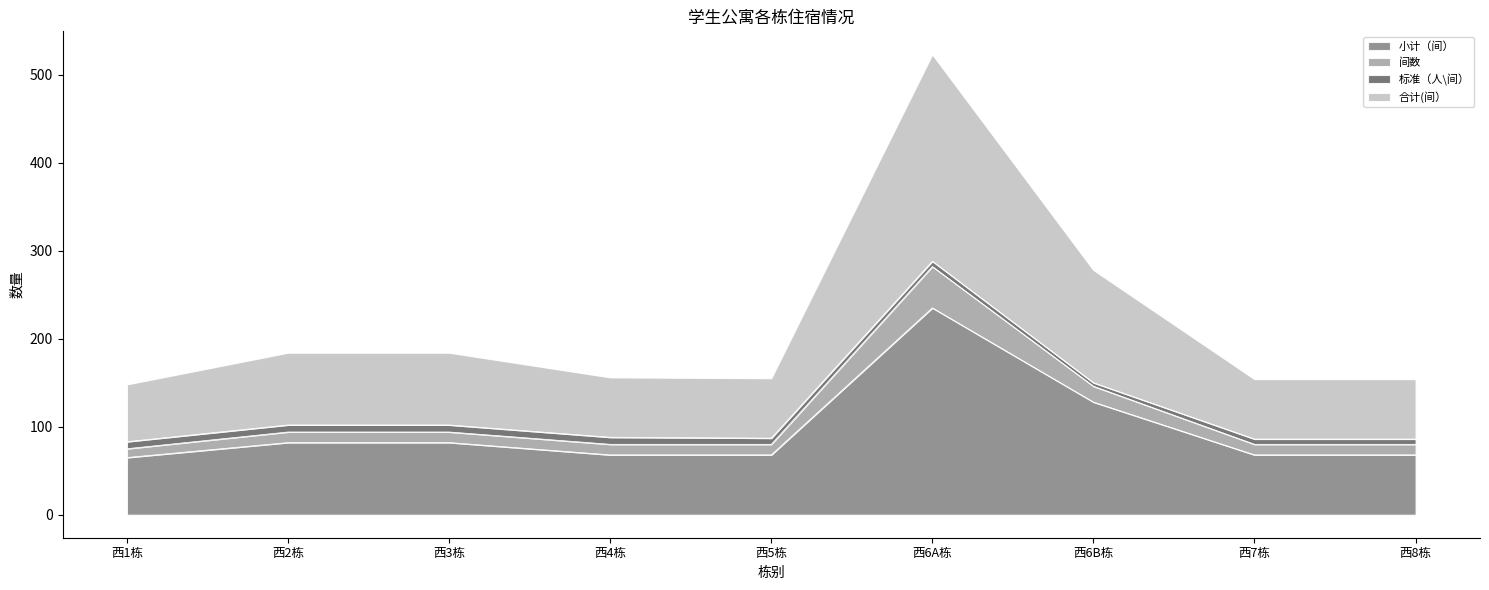

What position from the right is 西3栋?

7